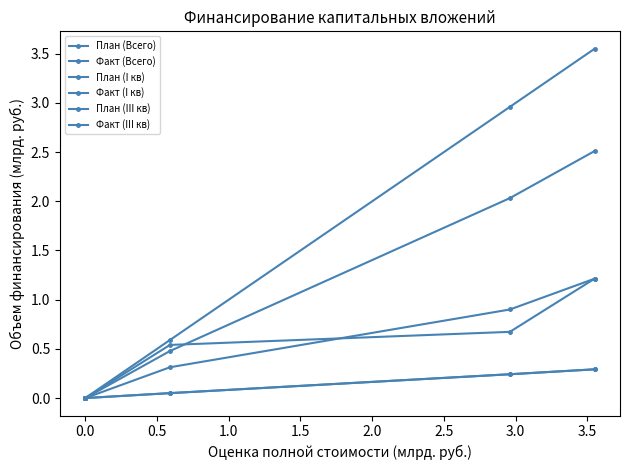

How many values in the План (Всего) series exceed 0?

3